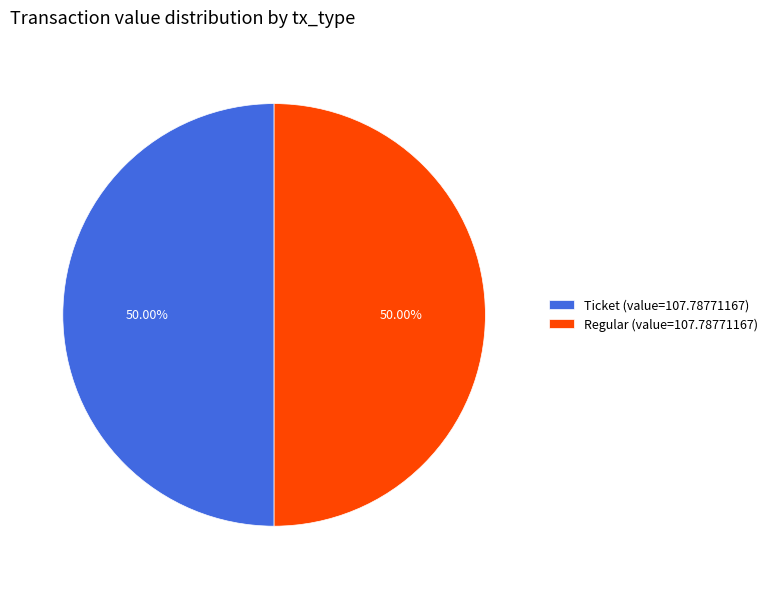

Count the number of slices in the pie.

2